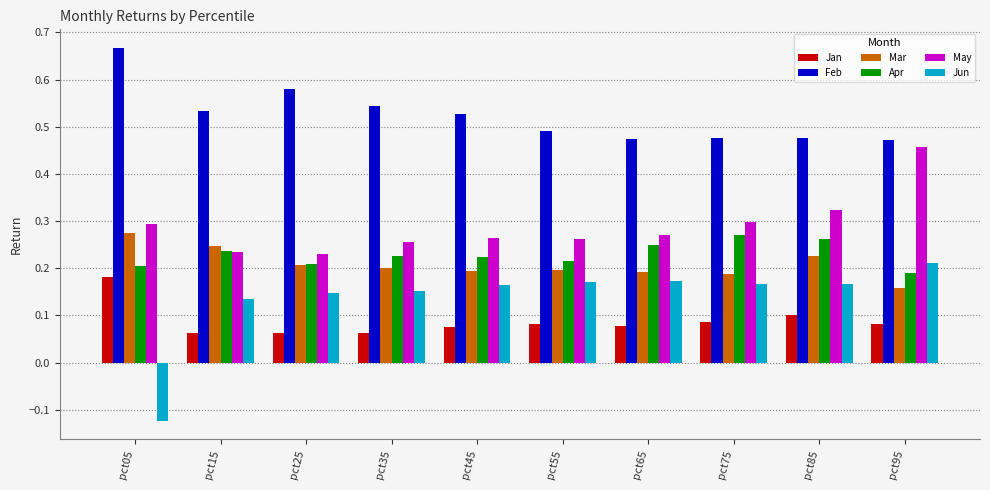

What is the minimum value shown in the chart?

-0.1